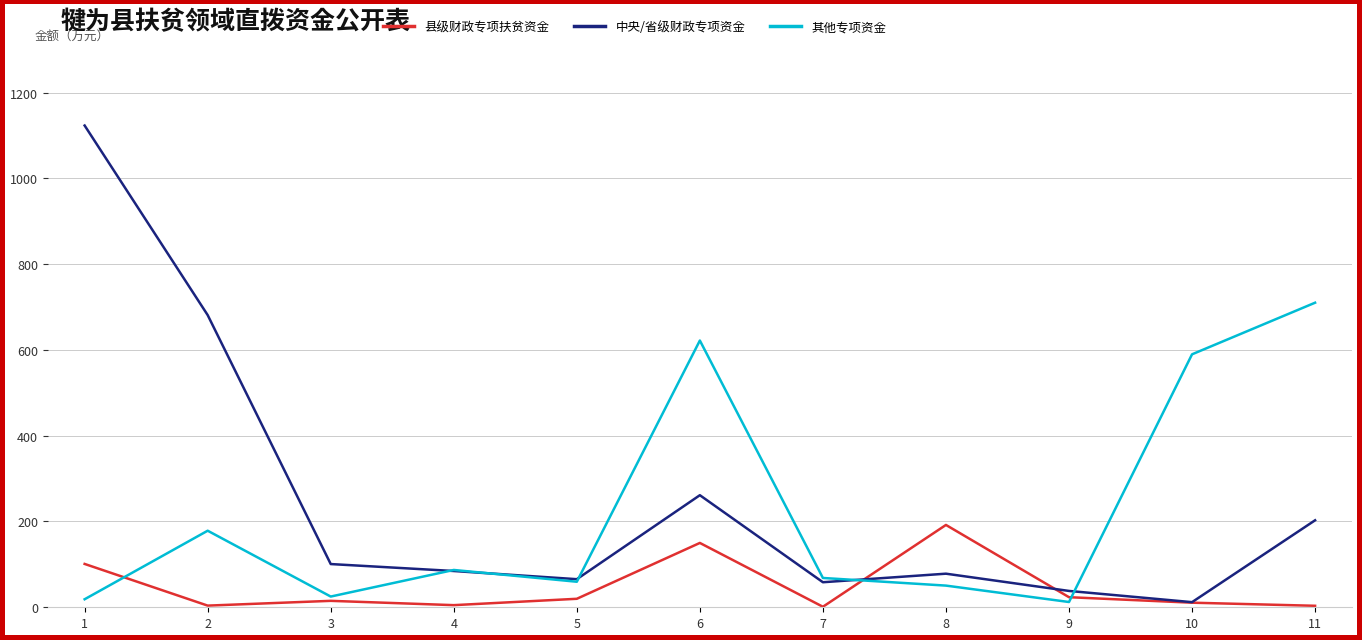

At which category does 中央/省级财政专项资金 reach its first local peak?

6